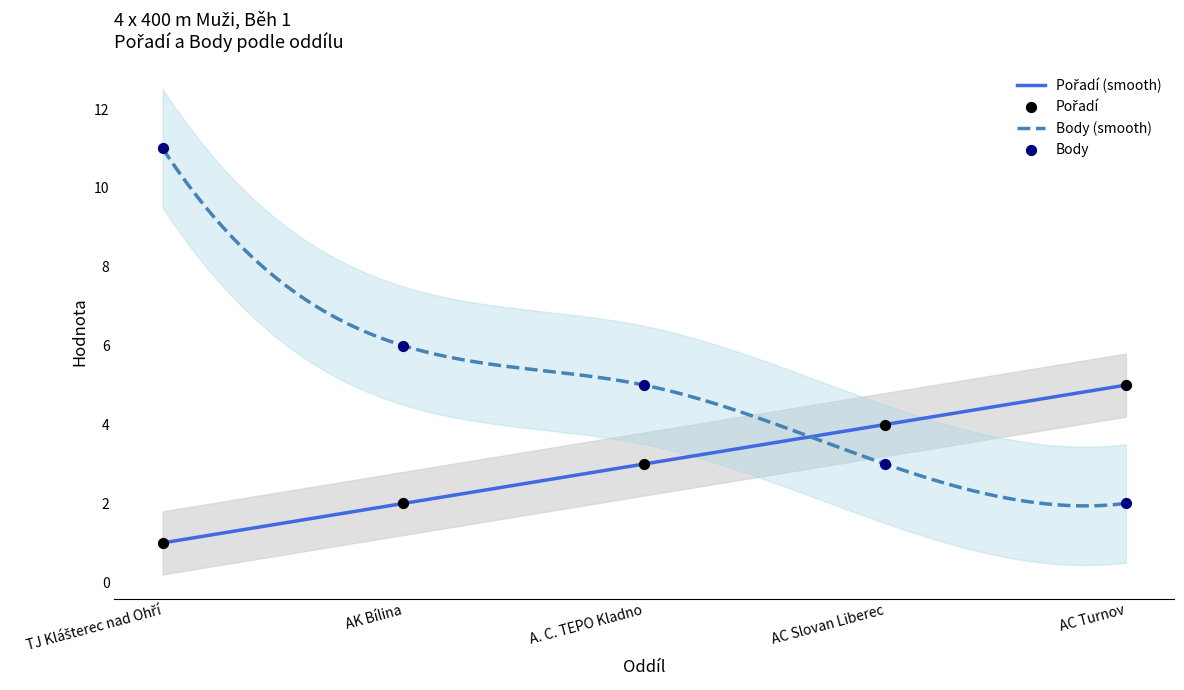

Which series has the widest spread of Y values?

Body